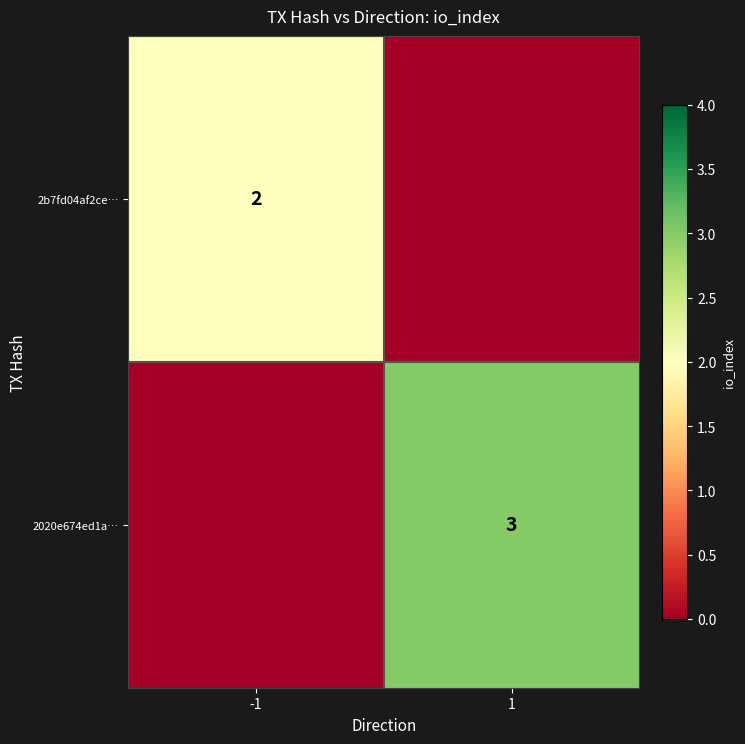

The value of 2020e674ed1a… at 1 is 3. True or false?

True